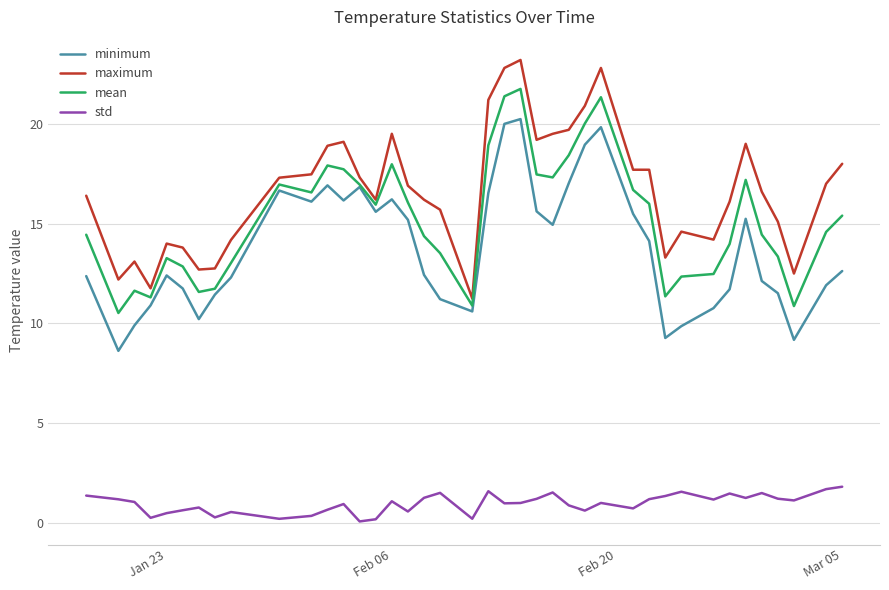

Which series has the widest spread of values?

maximum